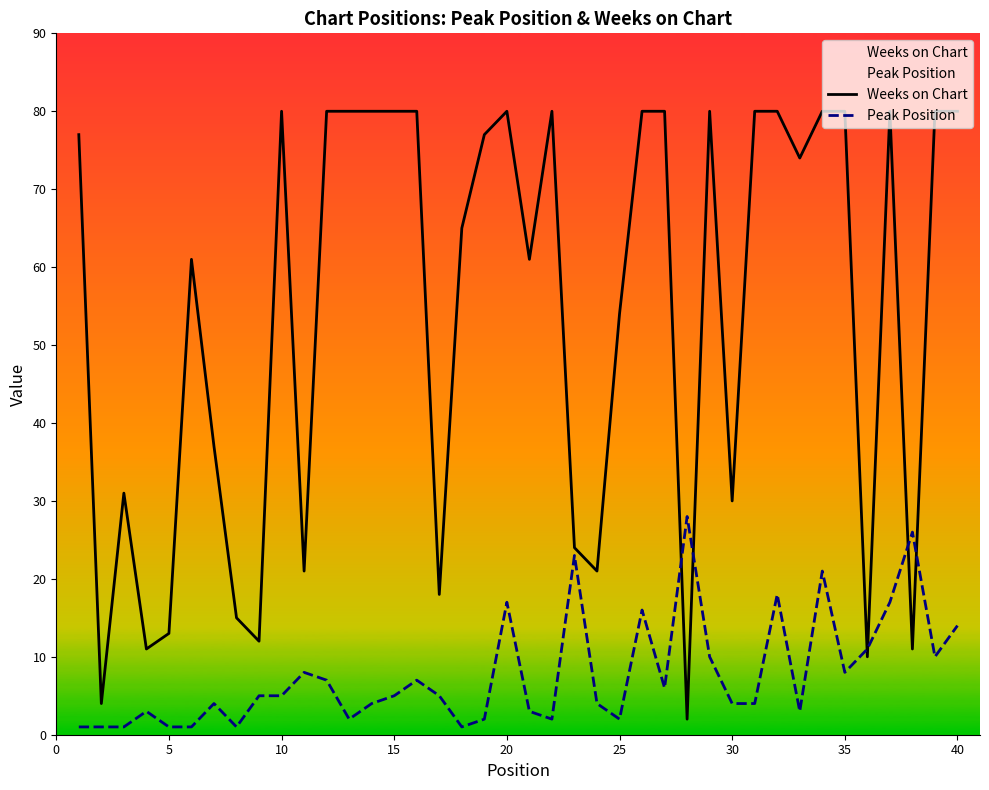

What is the greatest value displayed?

80